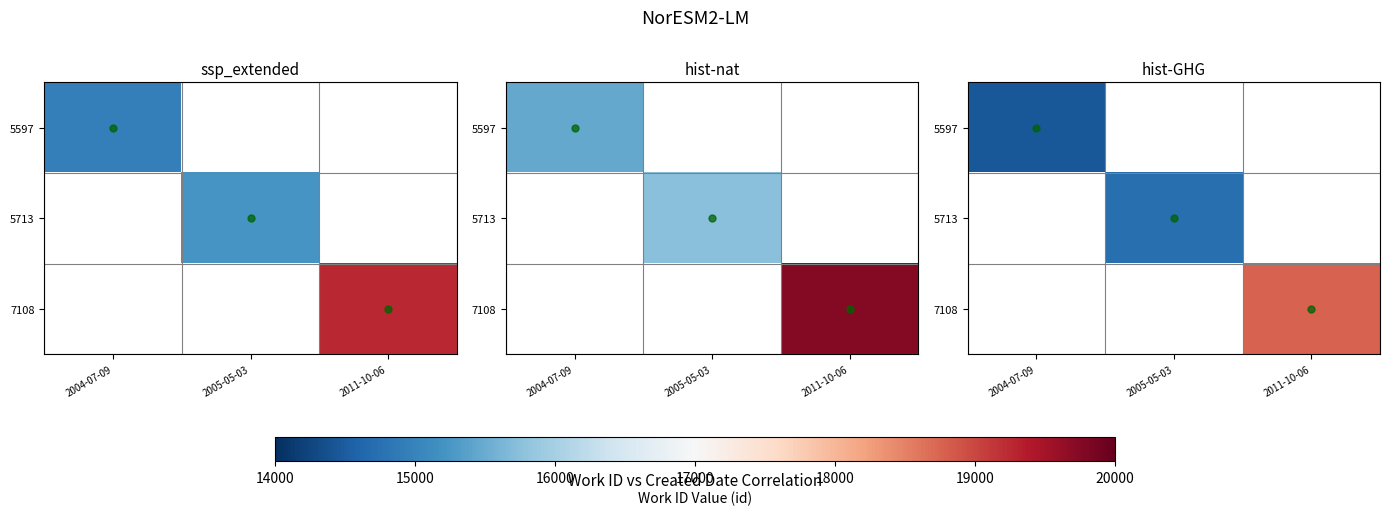

Which label corresponds to the smallest value in the chart?

2004-07-09